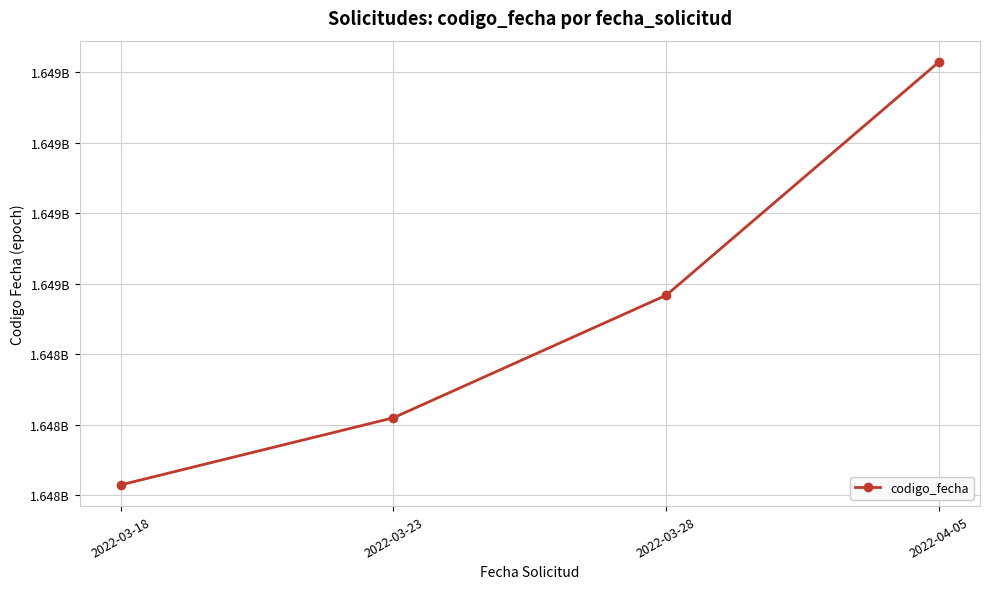

Reading left to right, extract all data points from this chart.

1648029886	1648220193	1648567554	1649229049